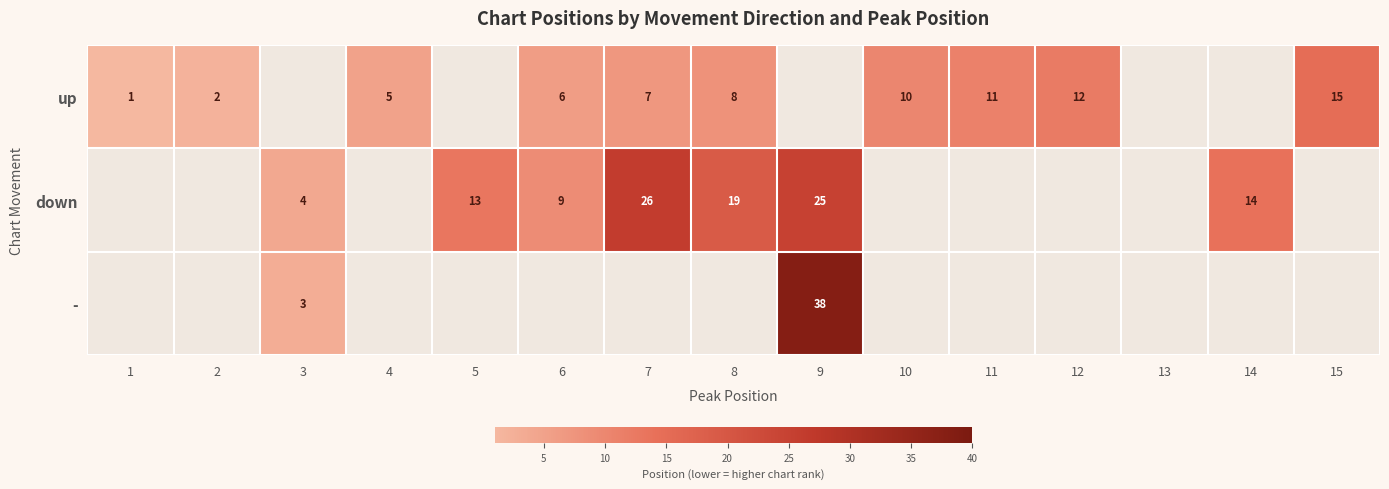

What is the difference between the up values at 1 and 7?

6